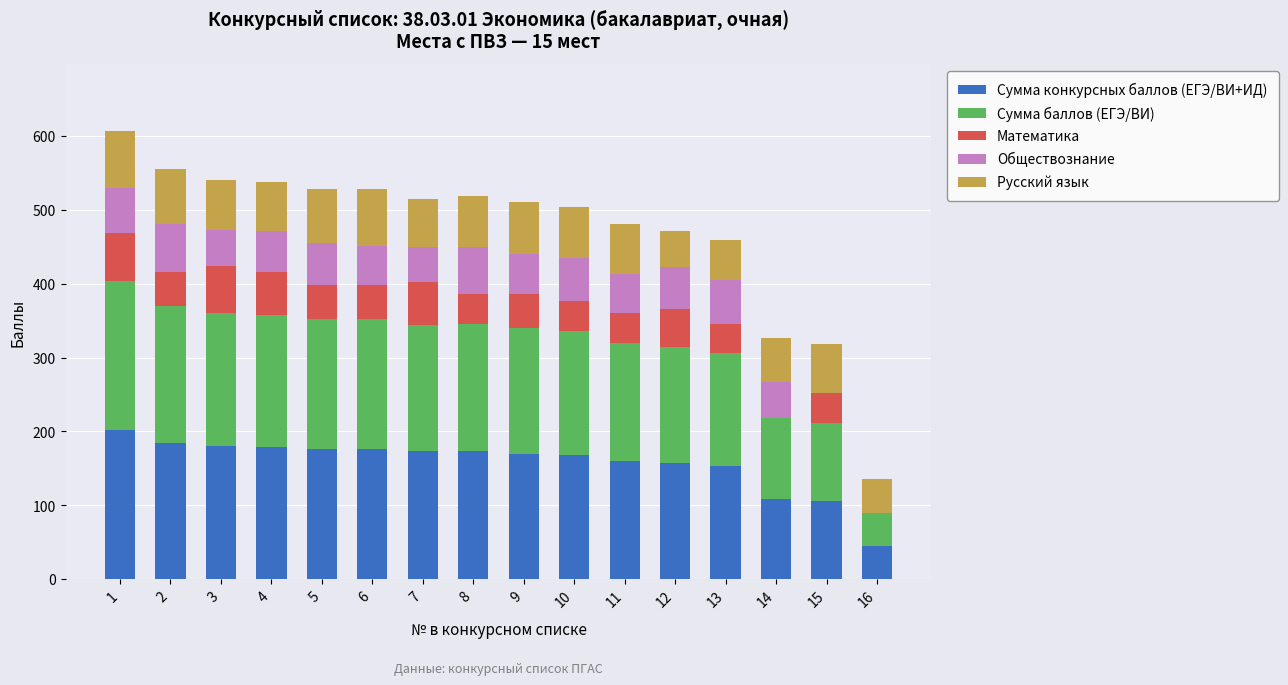

What is the total value across all series at 10?

504